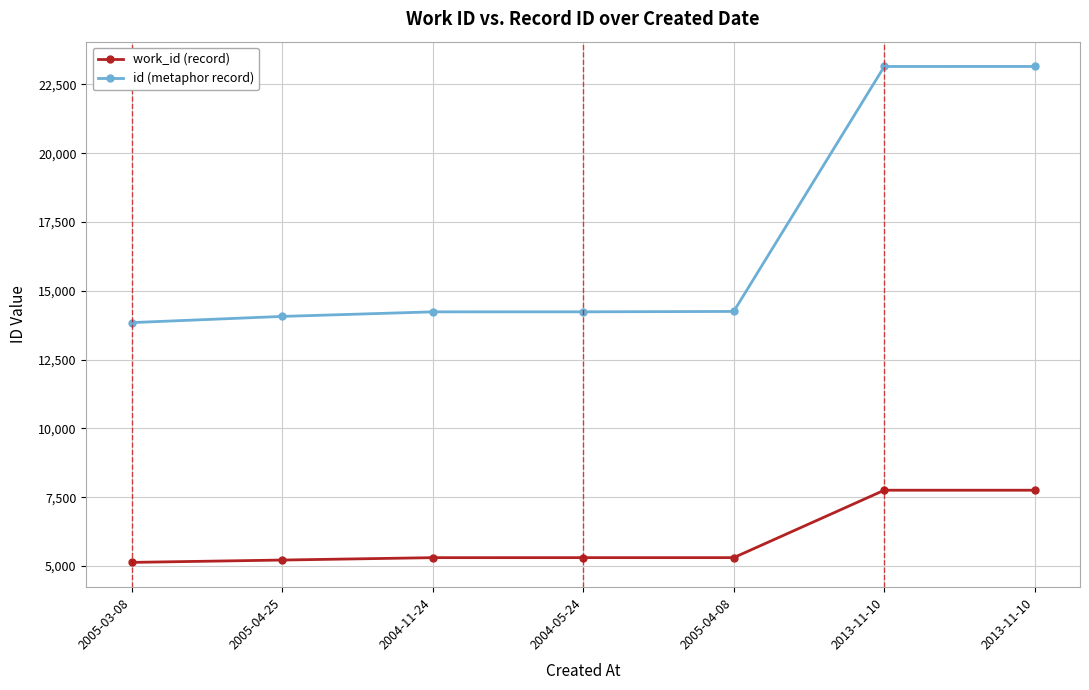

What is the highest value of the id (metaphor record) series?

23150